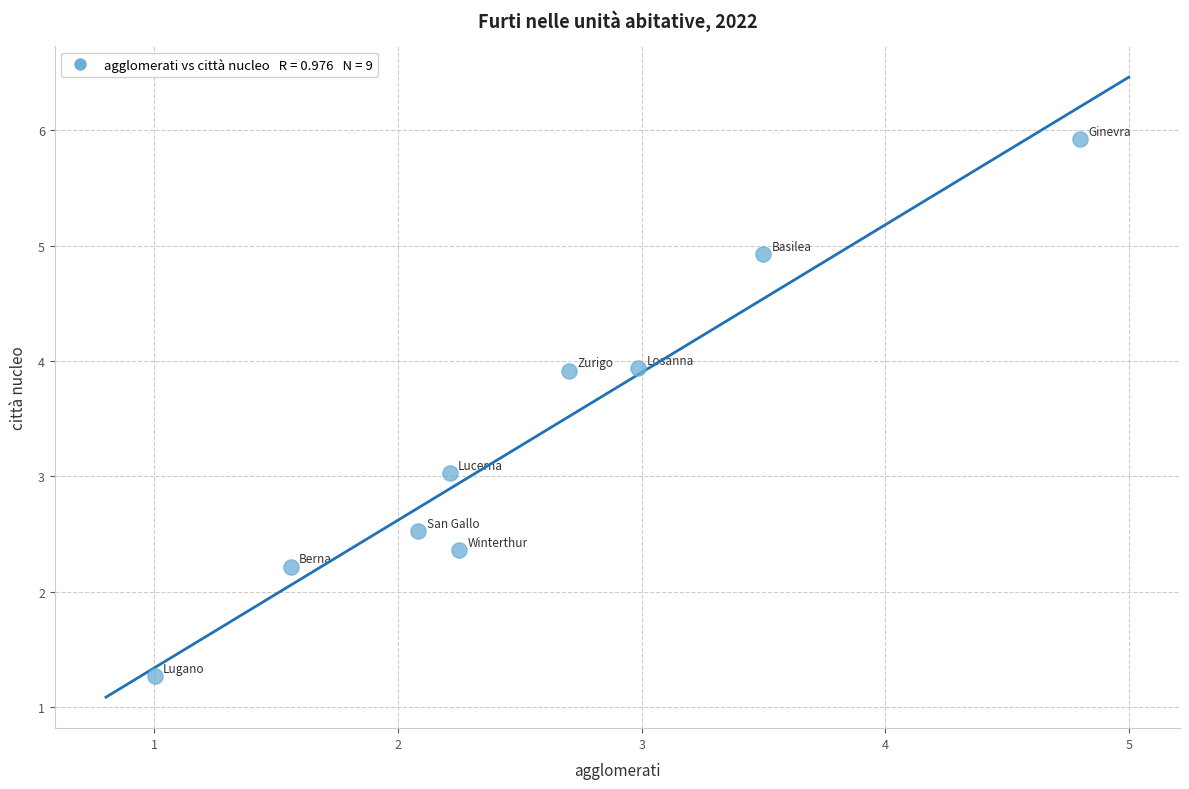

What is the range of X values (max minus min)?

3.8